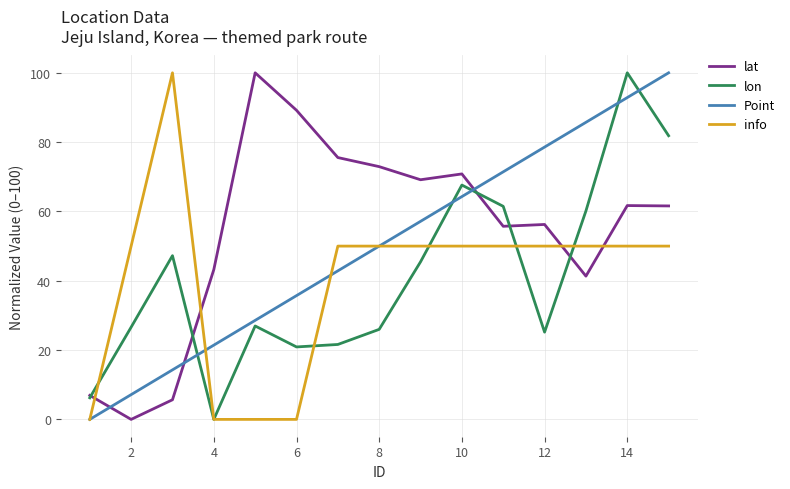

How many times do Point and lat cross each other?

3